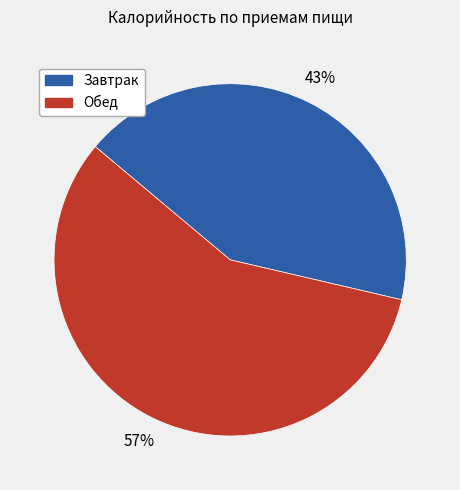

Which category has the smallest portion of the pie?

Завтрак